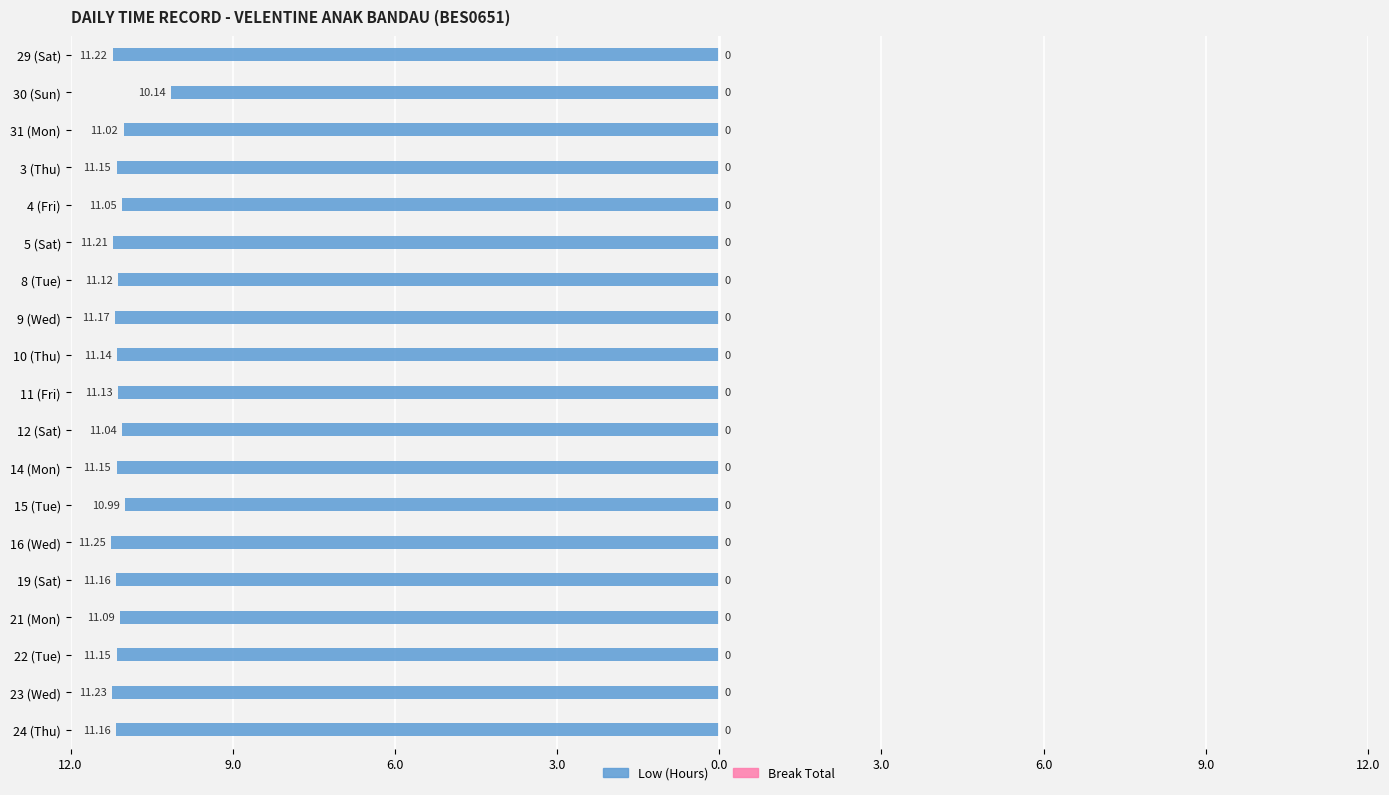

Does the chart contain any negative values?

Yes